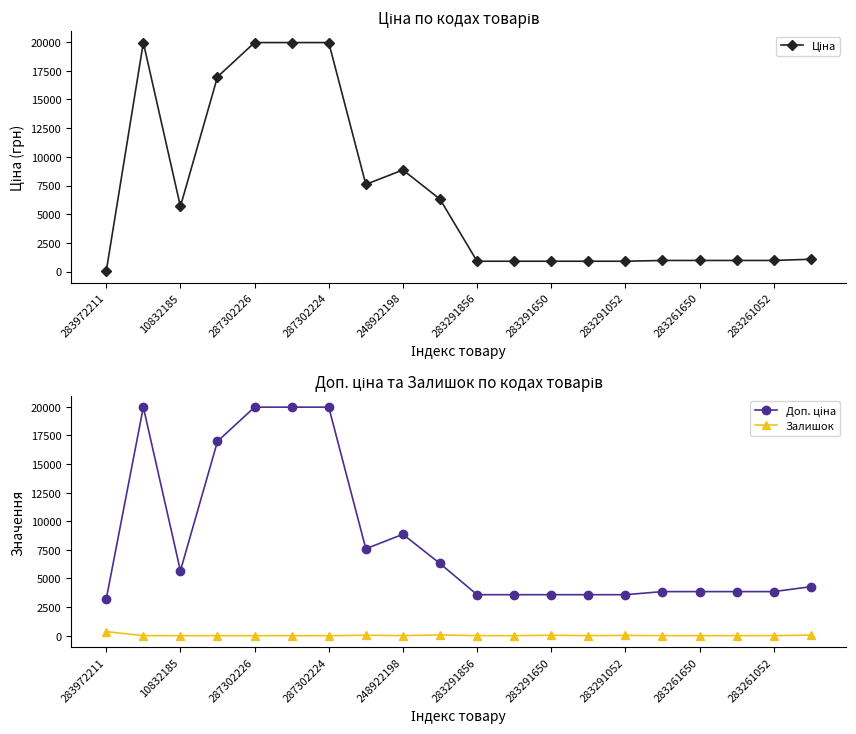

List the series in order of their overall mean, lowest first.

Залишок, Ціна, Доп. ціна